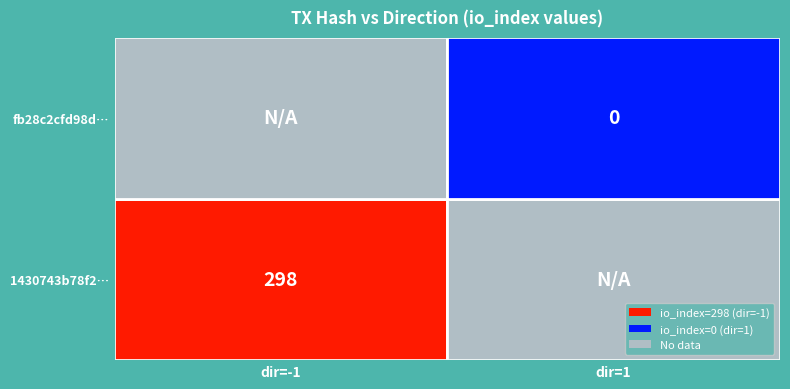

The fb28c2cfd98d499b6cce3a9fecc5caa901e7279 series shows 0 at io_index. True or false?

True